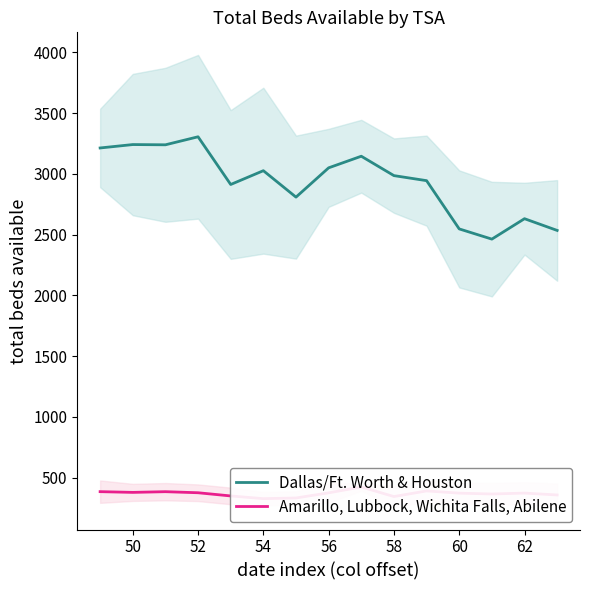

How many values in the Dallas/Ft. Worth & Houston series exceed 2985?

7